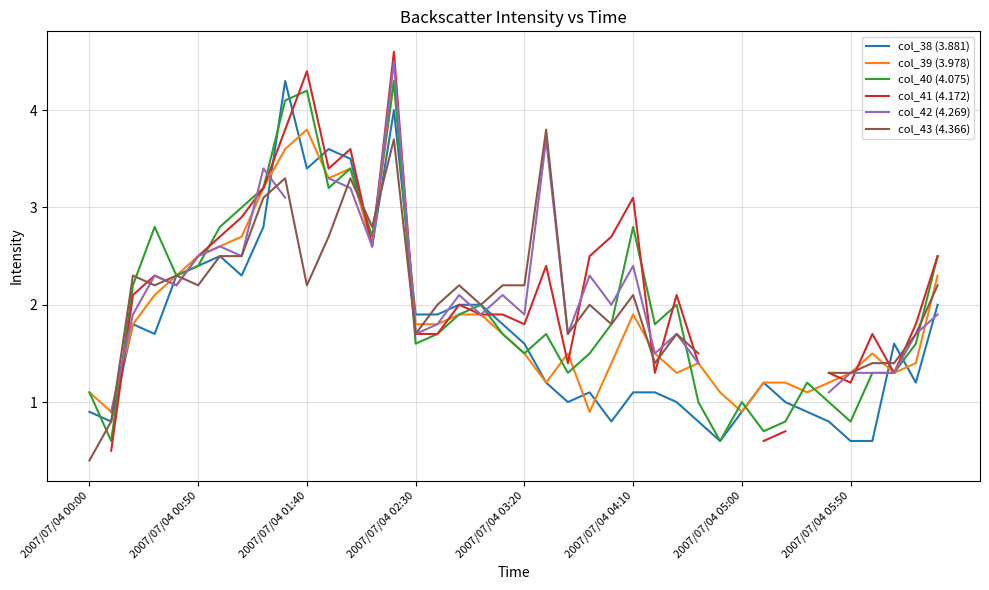

What is the difference between the col_40 (4.075) values at 31 and 37?

0.6